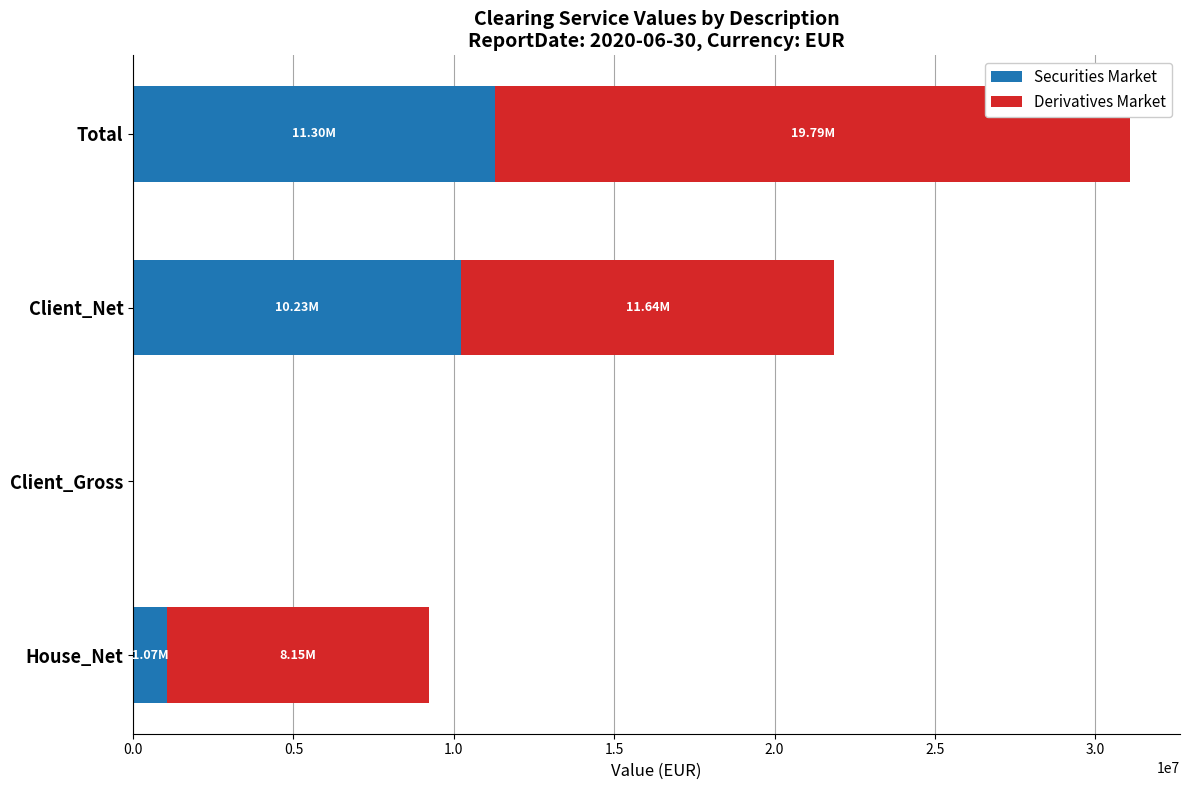

How many categories are shown in the chart?

4